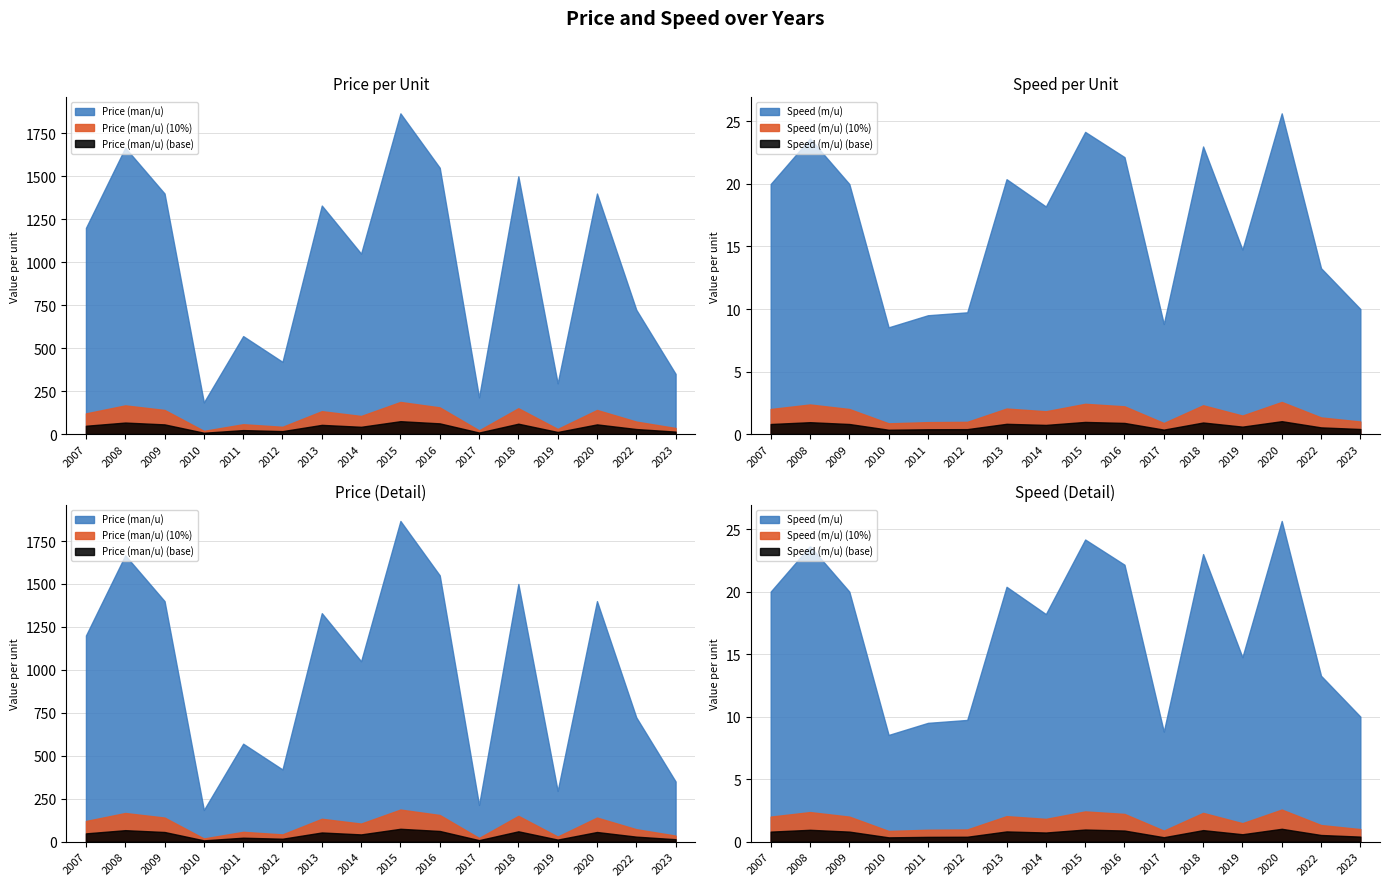

Does the chart have visible grid lines?

Yes